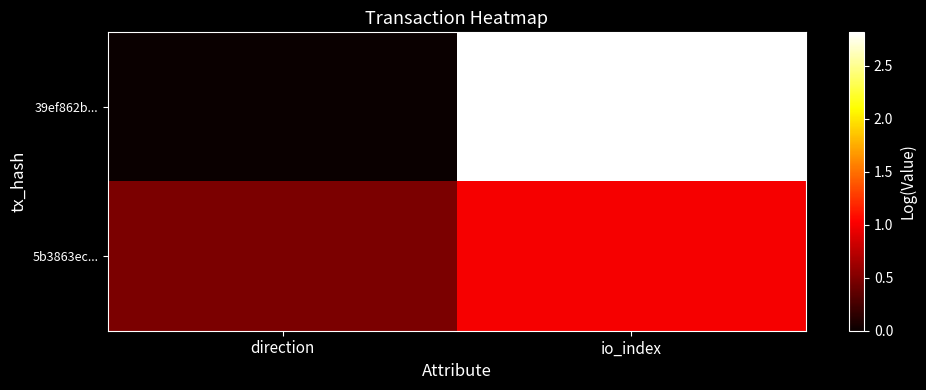

At which category is the sum across all series the highest?

io_index